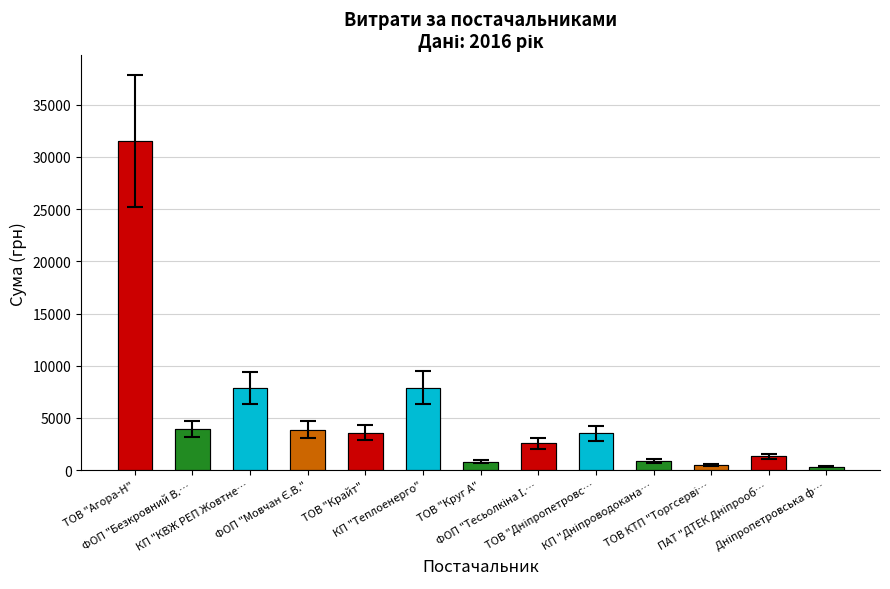

Does the chart contain stacked bars?

No